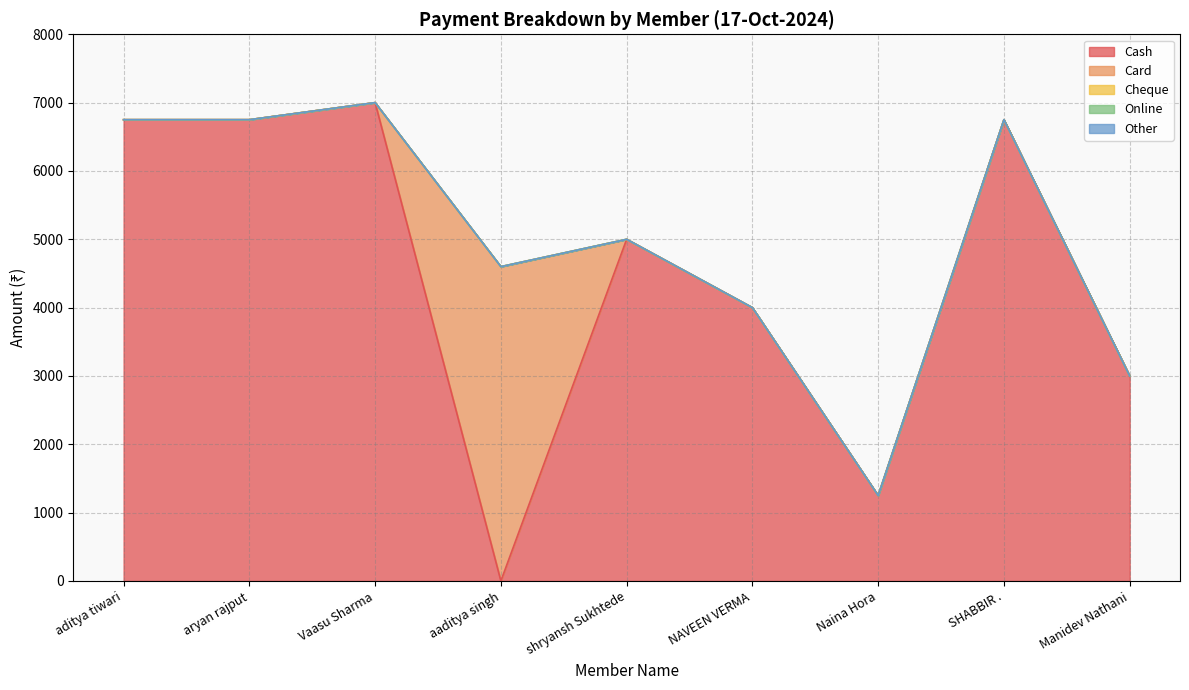

The Other series shows 0 at SHABBIR .. True or false?

True